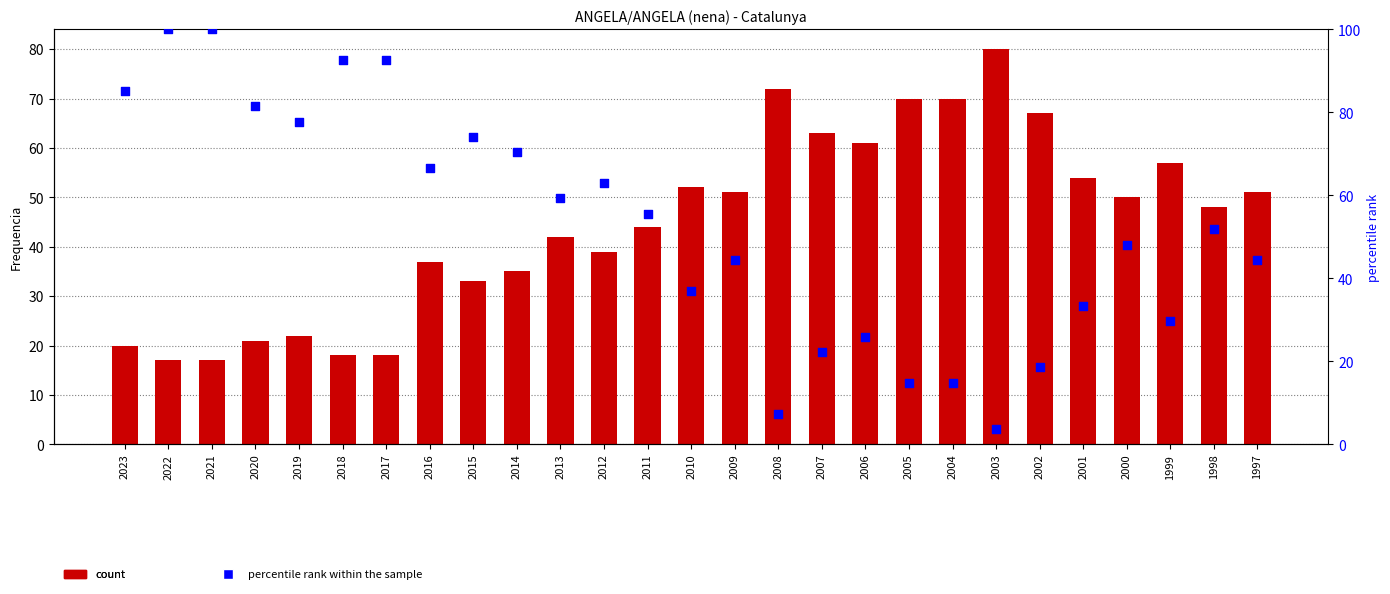

At how many categories does at least one series exceed 50?

26